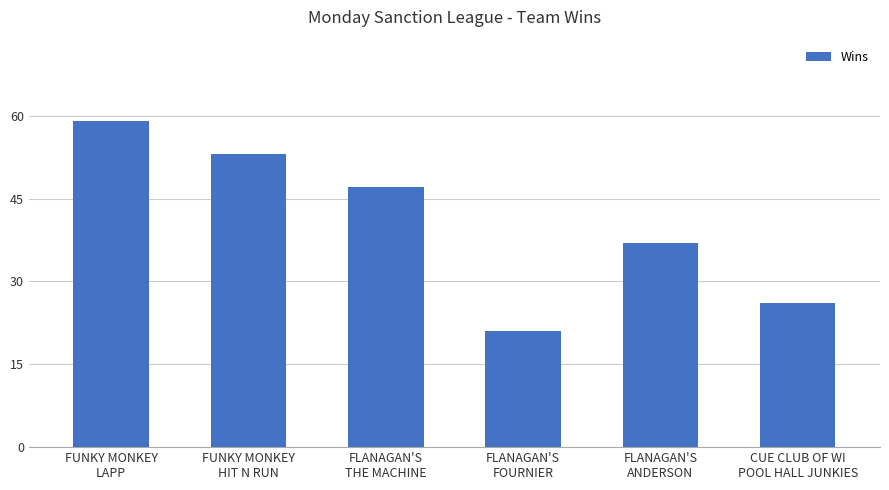

True or false: the data shows 5 at FLANAGAN'S
FOURNIER.

False